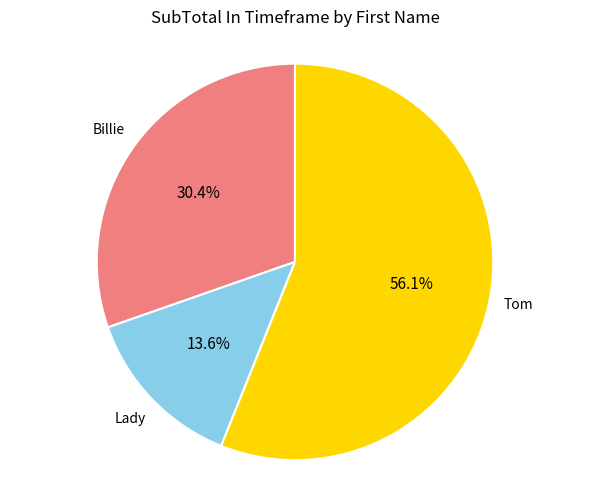

Does any single category account for the majority?

Yes